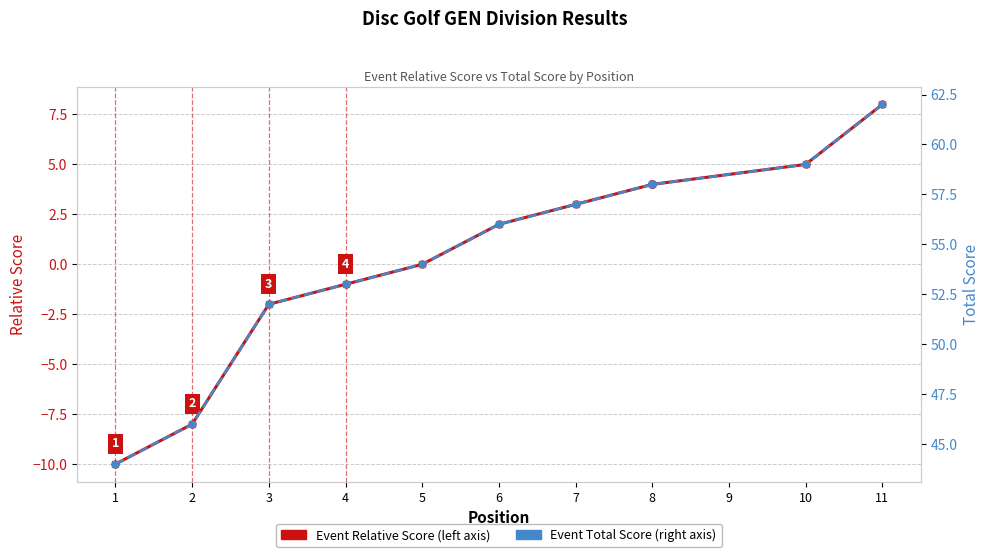

What is the value of the Event Relative Score point at the 10th from the left?

5